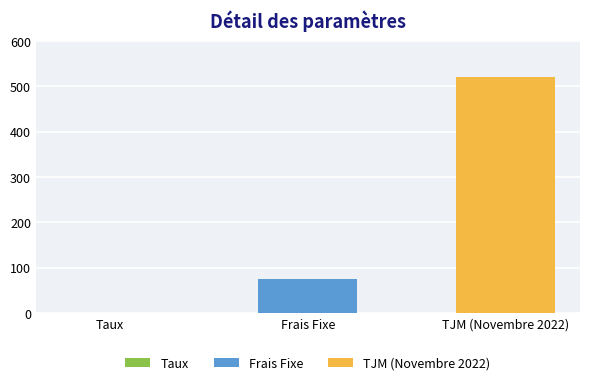

At which category does the chart reach its peak across all series?

TJM (Novembre 2022)